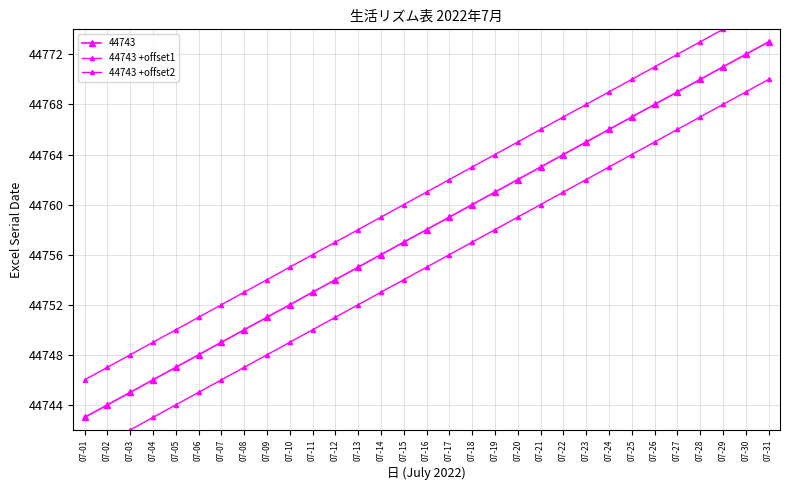

What is the approximate value of 44743 +offset2 at 07-26?

44765